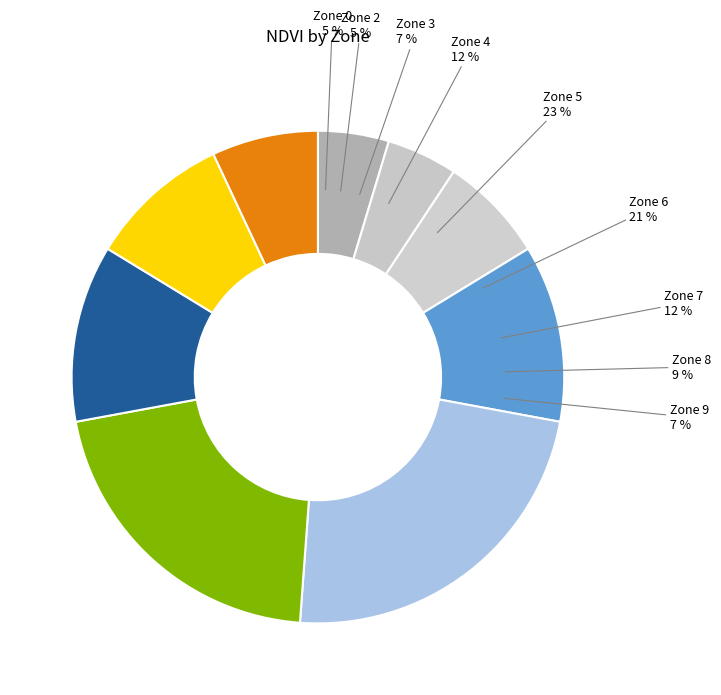

What is the largest slice in the pie chart?

5